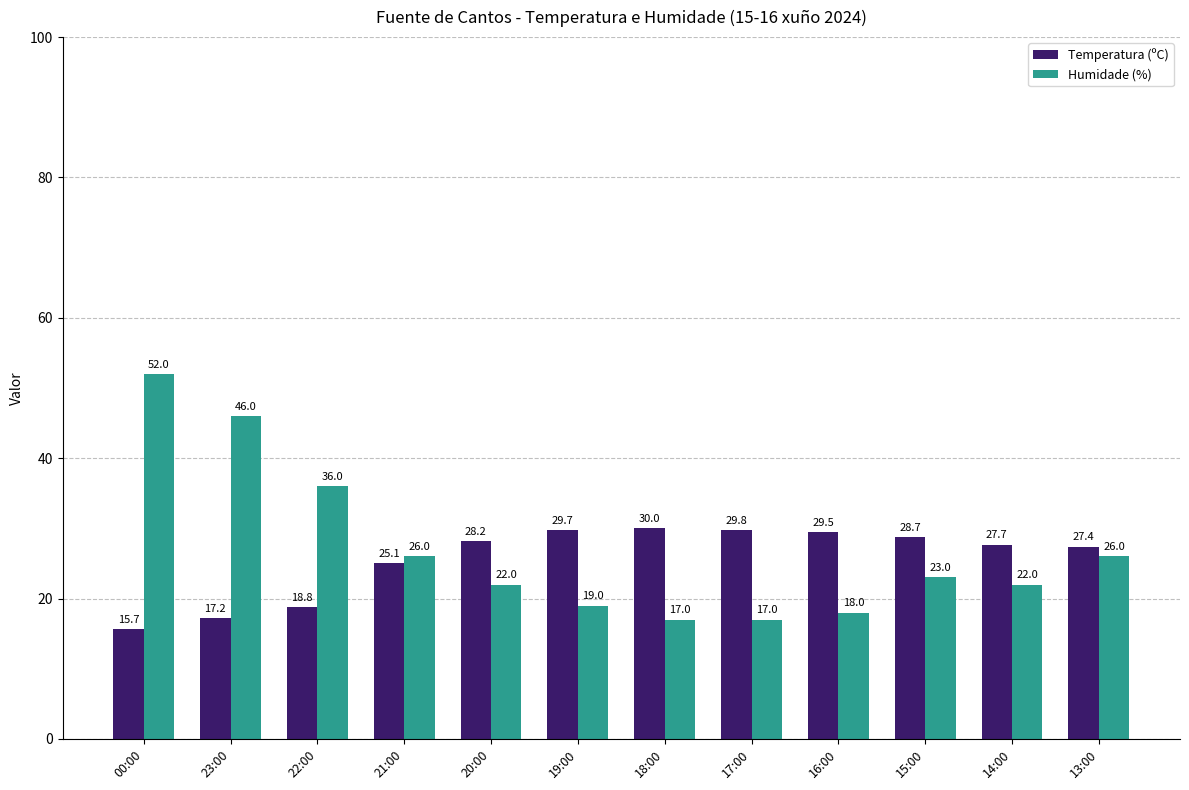

How many values in the Temperatura (ºC) series are below 28?

6